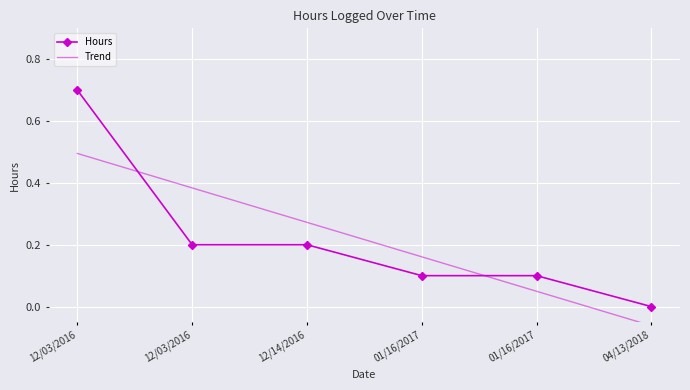

Which category has the lowest value in the Trend series?

04/13/2018